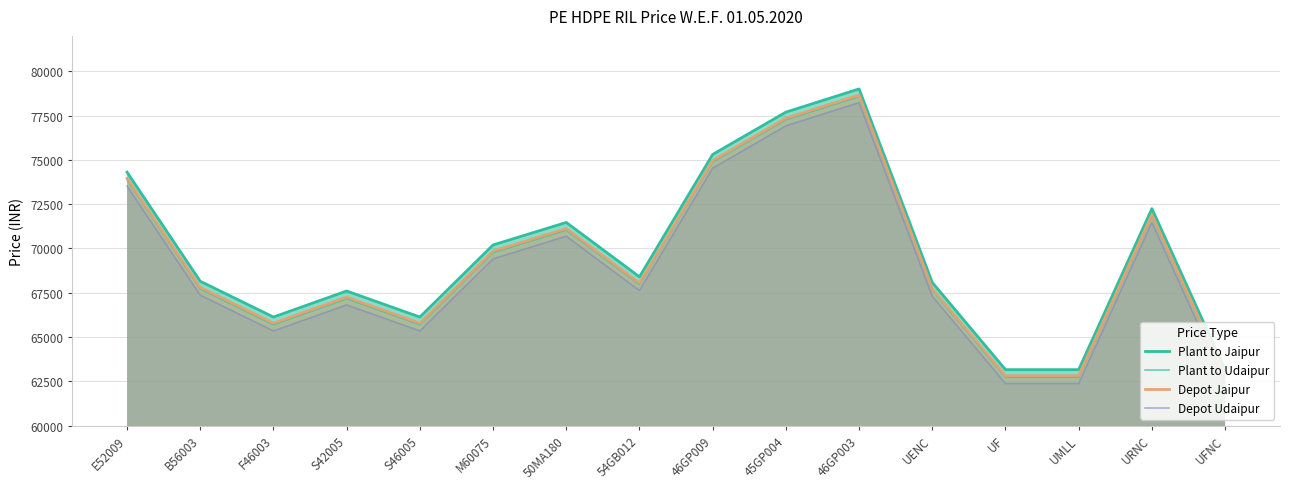

The value of Plant to Jaipur at 50MA180 is 18239. True or false?

False